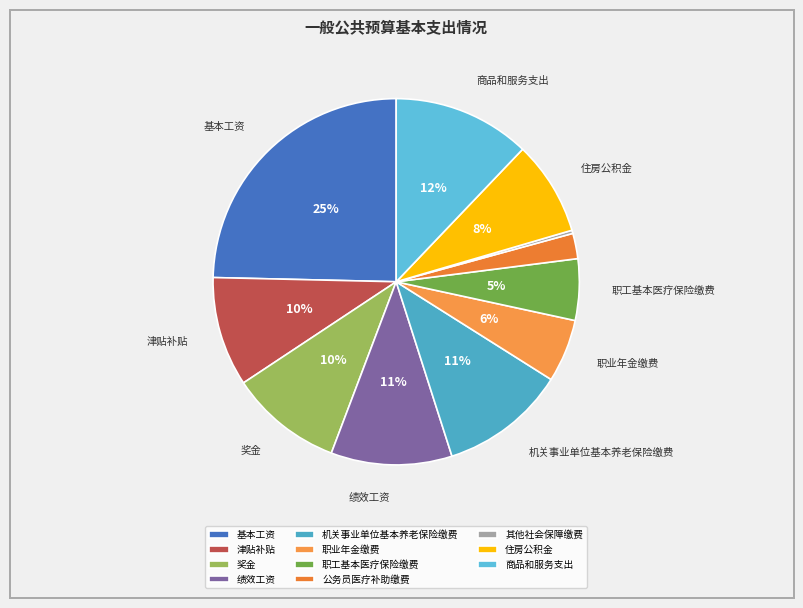

Is there a majority slice in this chart?

No